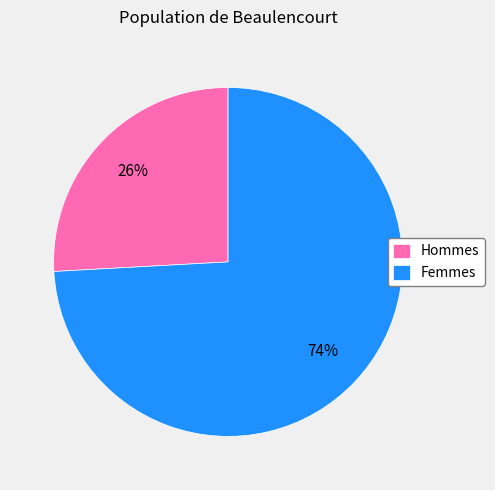

Do Femmes and Hommes together represent more than half of the pie?

Yes